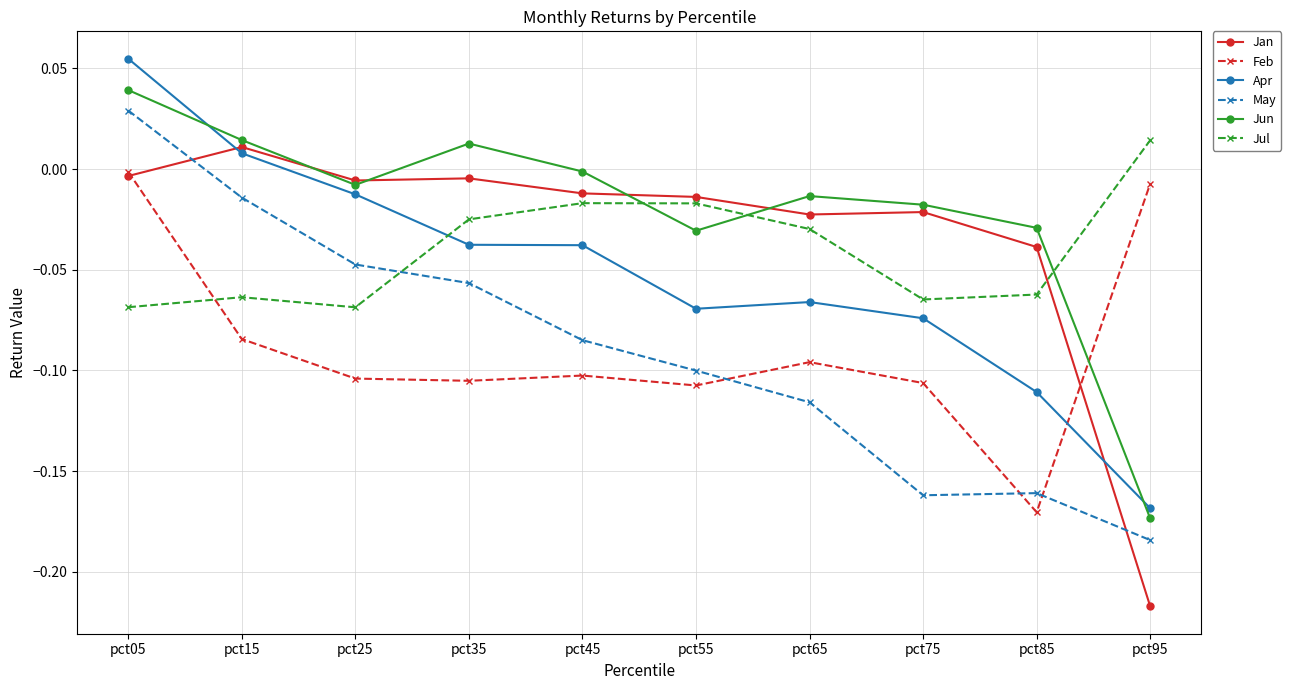

Which series ends up on top after the final intersection of Apr and Jul?

Jul